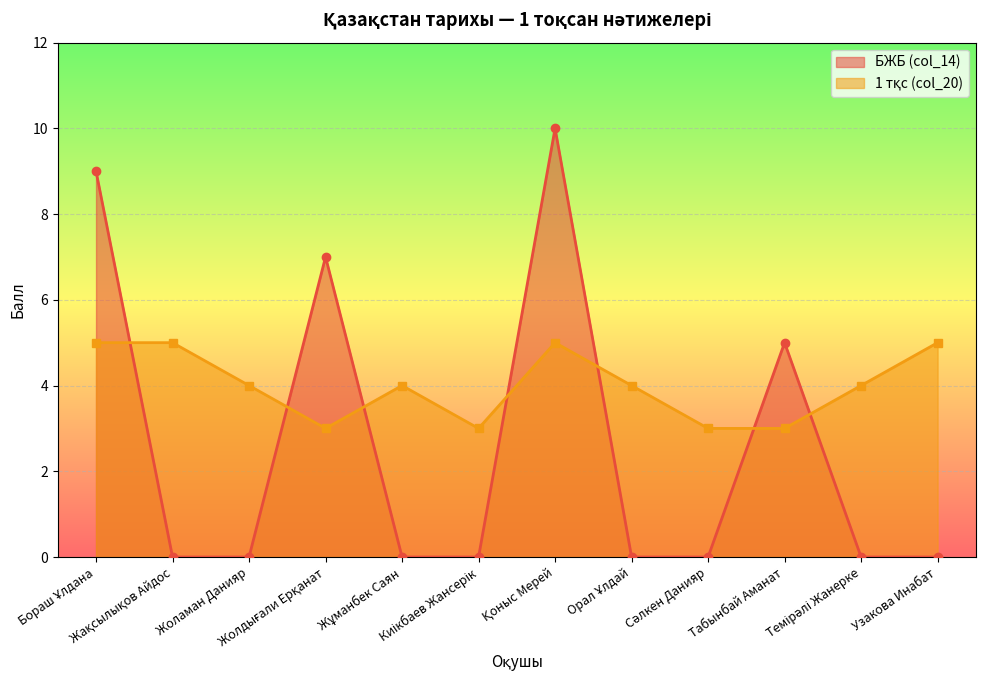

True or false: col_14 has a value of 9 at Бораш Ұлдана.

True